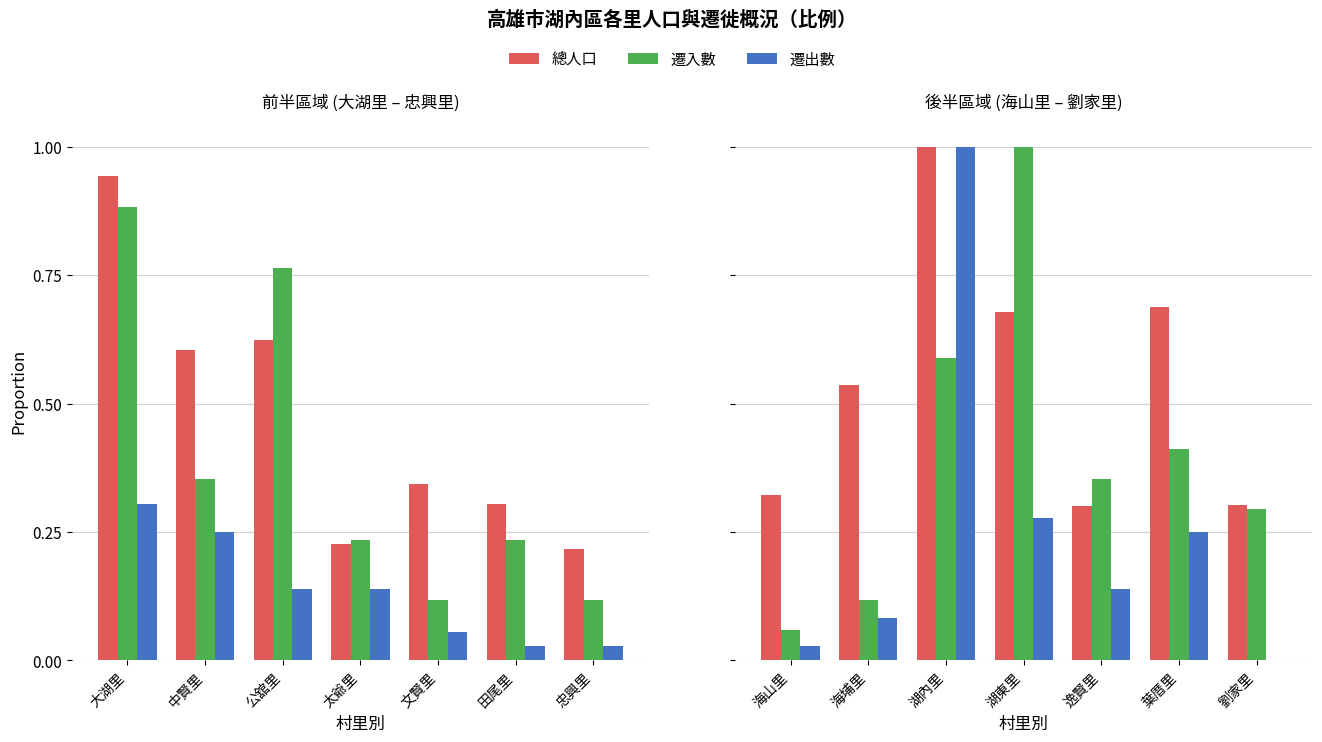

Between 海埔里 and 劉家里, which is larger?

海埔里